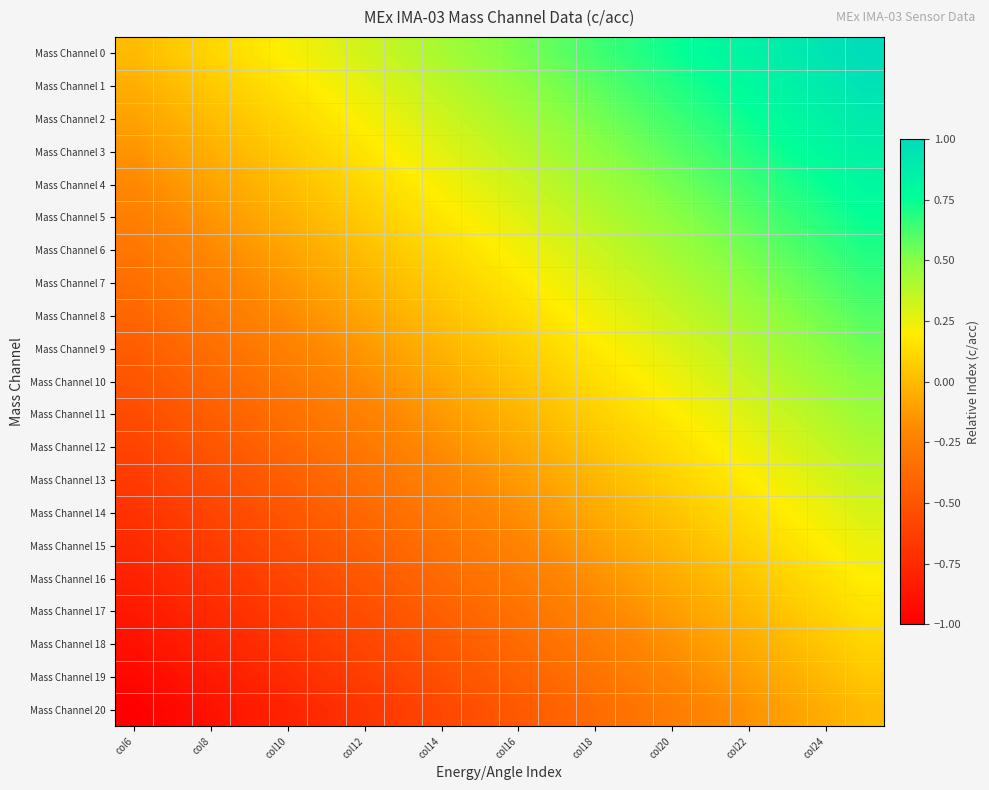

Reading right to left, transcribe all the data shown in this chart.

Mass Channel 0: 1.0	0.9	0.9	0.8	0.8	0.7	0.7	0.6	0.6	0.5	0.5	0.4	0.4	0.3	0.3	0.2	0.2	0.1	0.1	0.0
Mass Channel 1: 0.9	0.9	0.8	0.8	0.7	0.7	0.6	0.6	0.5	0.5	0.4	0.4	0.3	0.3	0.2	0.2	0.1	0.1	0.0	-0.1
Mass Channel 2: 0.9	0.8	0.8	0.7	0.7	0.6	0.6	0.5	0.5	0.4	0.4	0.3	0.3	0.2	0.2	0.1	0.1	0.0	-0.0	-0.1
Mass Channel 3: 0.8	0.8	0.7	0.7	0.6	0.6	0.5	0.5	0.4	0.4	0.3	0.3	0.2	0.2	0.1	0.1	0.0	-0.0	-0.1	-0.1
Mass Channel 4: 0.8	0.7	0.7	0.6	0.6	0.5	0.5	0.4	0.4	0.3	0.3	0.2	0.2	0.1	0.1	0.0	-0.0	-0.1	-0.1	-0.2
Mass Channel 5: 0.8	0.7	0.6	0.6	0.5	0.5	0.4	0.4	0.3	0.3	0.2	0.2	0.1	0.1	0.0	-0.0	-0.1	-0.1	-0.2	-0.2
Mass Channel 6: 0.7	0.6	0.6	0.5	0.5	0.4	0.4	0.3	0.3	0.2	0.2	0.1	0.1	0.0	-0.0	-0.1	-0.1	-0.2	-0.2	-0.3
Mass Channel 7: 0.7	0.6	0.5	0.5	0.4	0.4	0.3	0.3	0.2	0.2	0.1	0.1	0.0	-0.0	-0.1	-0.1	-0.2	-0.2	-0.3	-0.3
Mass Channel 8: 0.6	0.5	0.5	0.4	0.4	0.3	0.3	0.2	0.2	0.1	0.1	0.0	-0.0	-0.1	-0.1	-0.2	-0.2	-0.3	-0.3	-0.4
Mass Channel 9: 0.6	0.5	0.4	0.4	0.3	0.3	0.2	0.2	0.1	0.1	0.0	-0.0	-0.1	-0.1	-0.2	-0.2	-0.3	-0.3	-0.4	-0.5
Mass Channel 10: 0.5	0.4	0.4	0.3	0.3	0.2	0.2	0.1	0.1	0.0	-0.0	-0.1	-0.1	-0.2	-0.2	-0.3	-0.3	-0.4	-0.4	-0.5
Mass Channel 11: 0.4	0.4	0.3	0.3	0.2	0.2	0.1	0.1	0.0	-0.0	-0.1	-0.1	-0.2	-0.2	-0.3	-0.3	-0.4	-0.4	-0.5	-0.6
Mass Channel 12: 0.4	0.3	0.3	0.2	0.2	0.1	0.1	0.0	-0.0	-0.1	-0.1	-0.2	-0.2	-0.3	-0.3	-0.4	-0.4	-0.5	-0.5	-0.6
Mass Channel 13: 0.3	0.3	0.2	0.2	0.1	0.1	0.0	-0.0	-0.1	-0.1	-0.2	-0.2	-0.3	-0.3	-0.4	-0.4	-0.5	-0.5	-0.6	-0.7
Mass Channel 14: 0.3	0.2	0.2	0.1	0.1	0.0	-0.0	-0.1	-0.1	-0.2	-0.2	-0.3	-0.3	-0.4	-0.4	-0.5	-0.5	-0.6	-0.6	-0.7
Mass Channel 15: 0.2	0.2	0.1	0.1	0.0	-0.0	-0.1	-0.1	-0.2	-0.2	-0.3	-0.3	-0.4	-0.4	-0.5	-0.5	-0.6	-0.6	-0.7	-0.8
Mass Channel 16: 0.2	0.1	0.1	0.0	-0.0	-0.1	-0.1	-0.2	-0.2	-0.3	-0.3	-0.4	-0.4	-0.5	-0.5	-0.6	-0.6	-0.7	-0.7	-0.8
Mass Channel 17: 0.2	0.1	0.0	-0.0	-0.1	-0.1	-0.2	-0.2	-0.3	-0.3	-0.4	-0.4	-0.5	-0.5	-0.6	-0.6	-0.7	-0.7	-0.8	-0.8
Mass Channel 18: 0.1	0.0	-0.0	-0.1	-0.1	-0.2	-0.2	-0.3	-0.3	-0.4	-0.4	-0.5	-0.5	-0.6	-0.6	-0.7	-0.7	-0.8	-0.8	-0.9
Mass Channel 19: 0.1	-0.0	-0.1	-0.1	-0.2	-0.2	-0.3	-0.3	-0.4	-0.4	-0.5	-0.5	-0.6	-0.6	-0.7	-0.7	-0.8	-0.8	-0.9	-0.9
Mass Channel 20: 0.0	-0.1	-0.1	-0.2	-0.2	-0.3	-0.3	-0.4	-0.4	-0.5	-0.5	-0.6	-0.6	-0.7	-0.7	-0.8	-0.8	-0.9	-0.9	-1.0